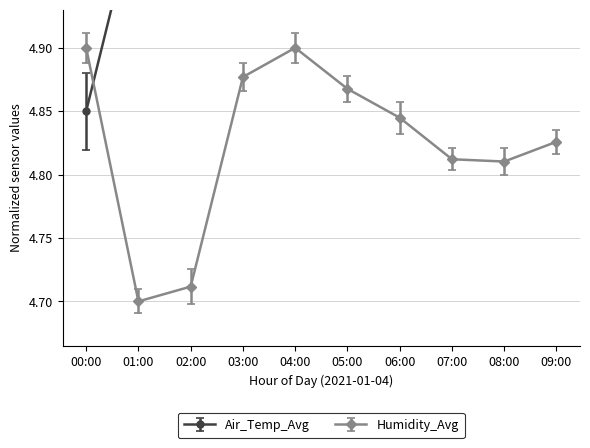

What is the sum of all Air_Temp_Avg values?

48.2